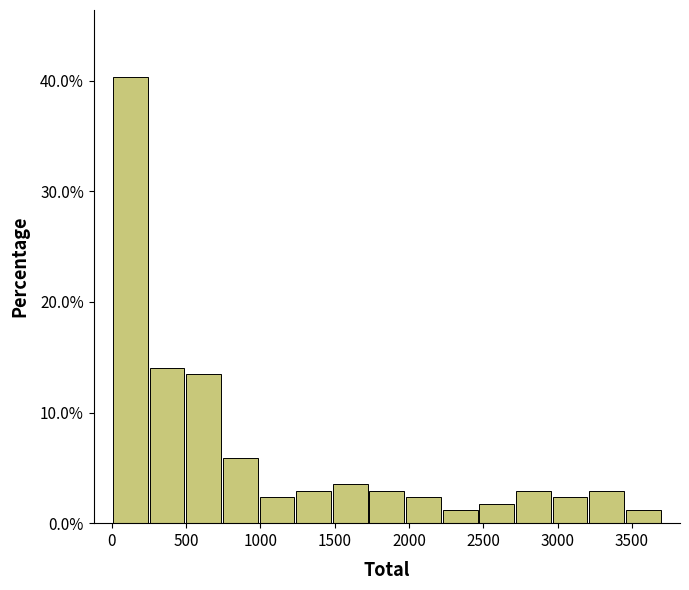

Reading left to right, transcribe this chart: for each bar, give the range it covers on the x-axis and its height. Neither the bar edges nor the heights are printed on the chart, so give them approximately, as read against the axes.

0 to 250: 40
250 to 500: 14
500 to 750: 13
750 to 1000: 6
1000 to 1250: 2
1250 to 1500: 3
1500 to 1750: 4
1750 to 1950: 3
1950 to 2200: 2
2200 to 2450: 1
2450 to 2700: 2
2700 to 2950: 3
2950 to 3200: 2
3200 to 3450: 3
3450 to 3700: 1